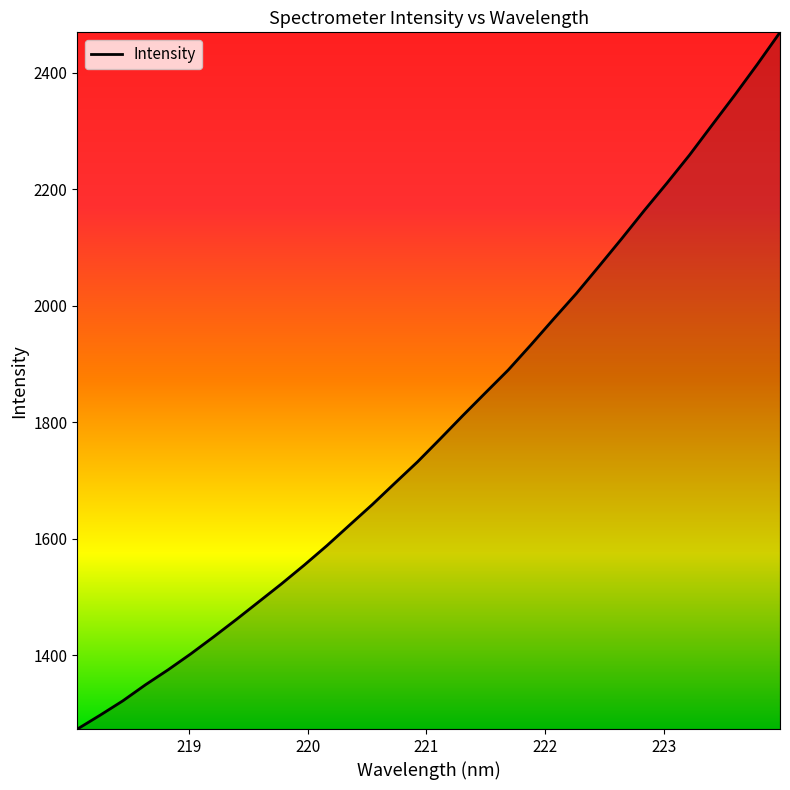

What is the difference between the maximum and minimum values?

1195.9